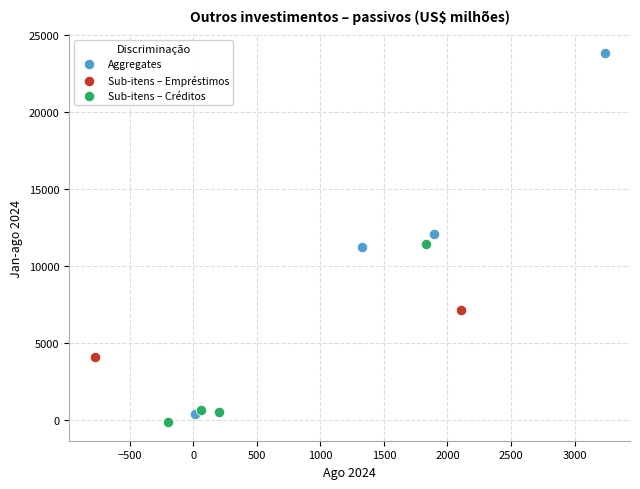

Which series has the widest spread of Y values?

Aggregates